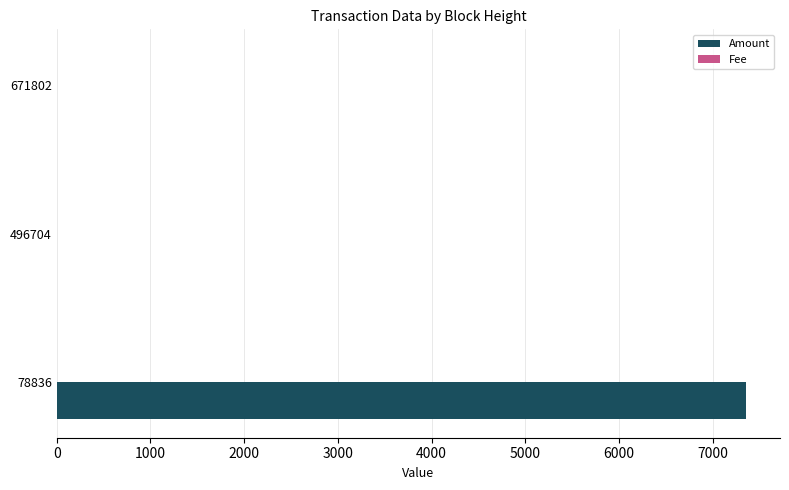

Is it true that Amount equals 0.0 at 496704?

True